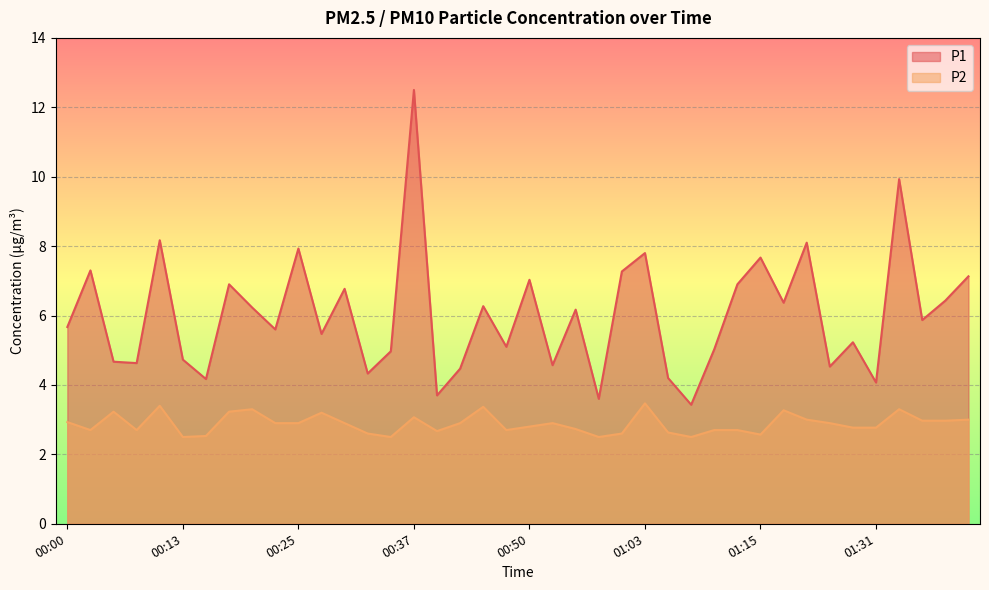

Is it true that P1 equals 5.9 at 01:36?

True